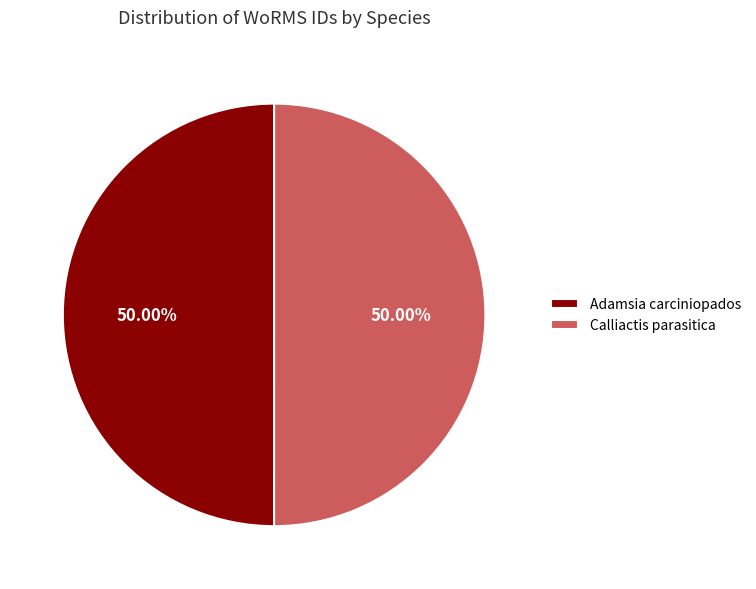

What percentage is the Calliactis parasitica slice, to the nearest percent?

50%